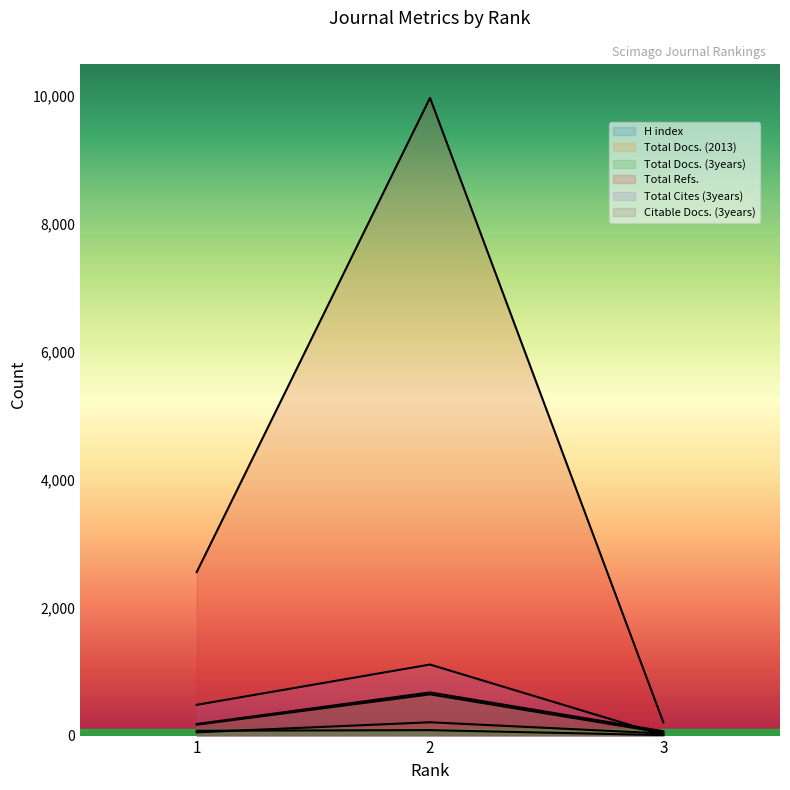

What value does the Total Refs. series have at 1?

2557